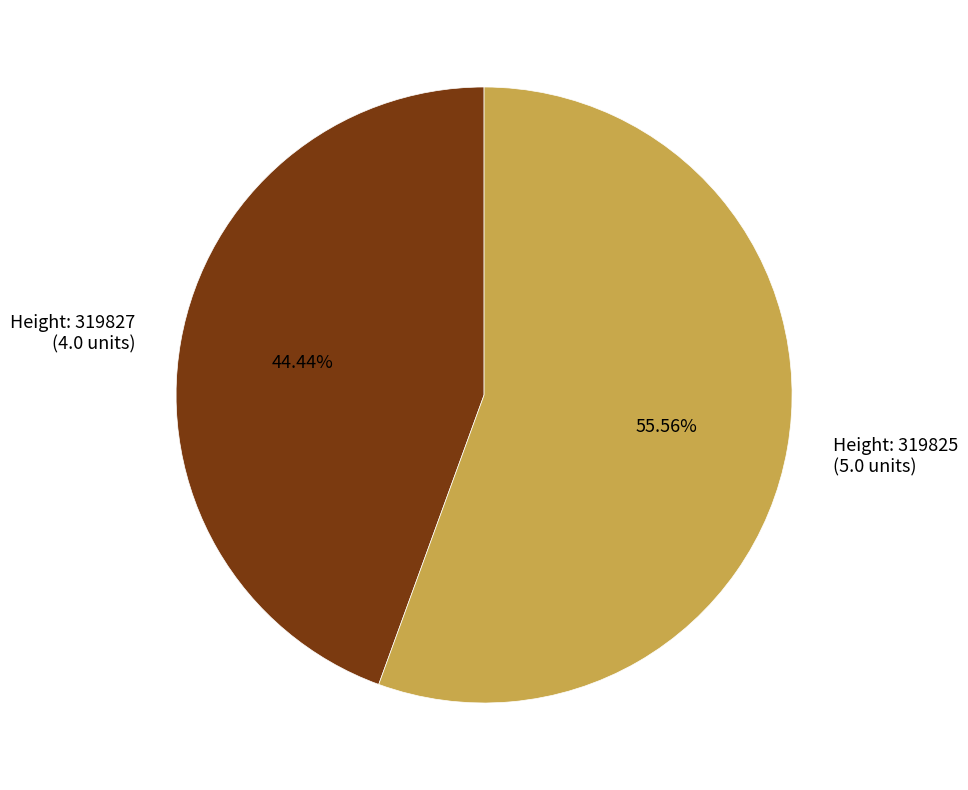

Which slice is the largest?

Height: 319825 (5.0 units)